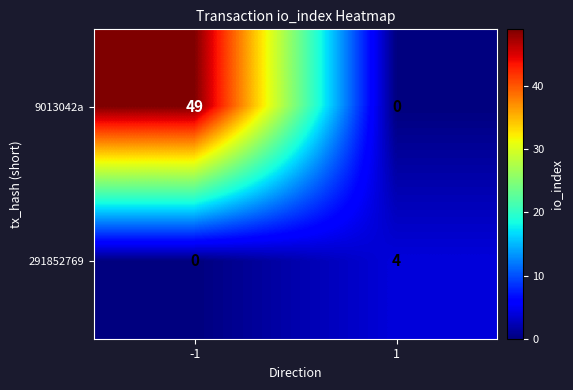

Is it true that 9013042a equals 20 at -1?

False